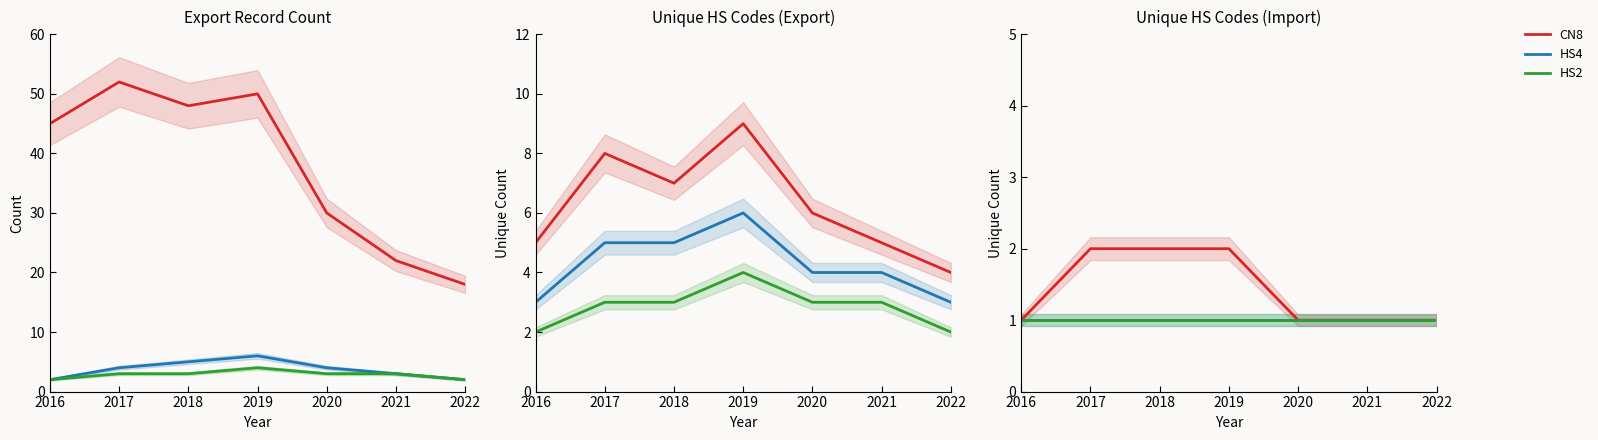

List the labels in order of HS4 value, smallest first.

2016, 2017, 2018, 2019, 2020, 2021, 2022